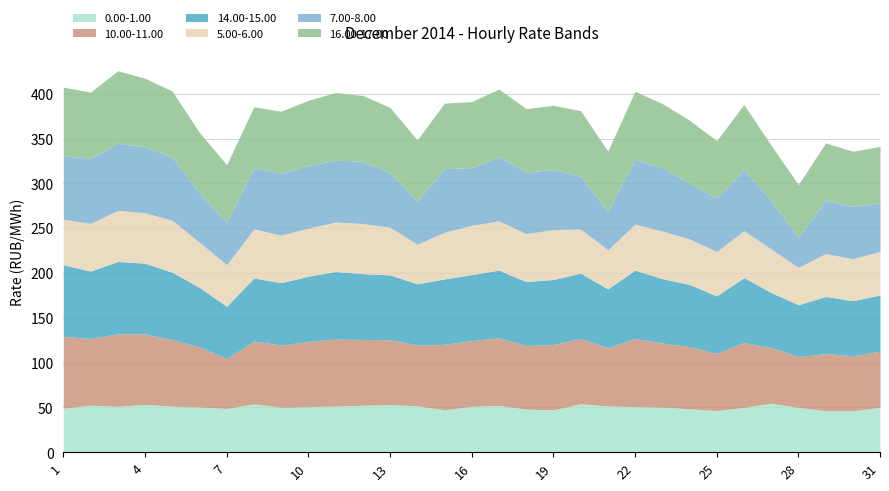

The 5.00-6.00 series shows 52.4 at 26. True or false?

True